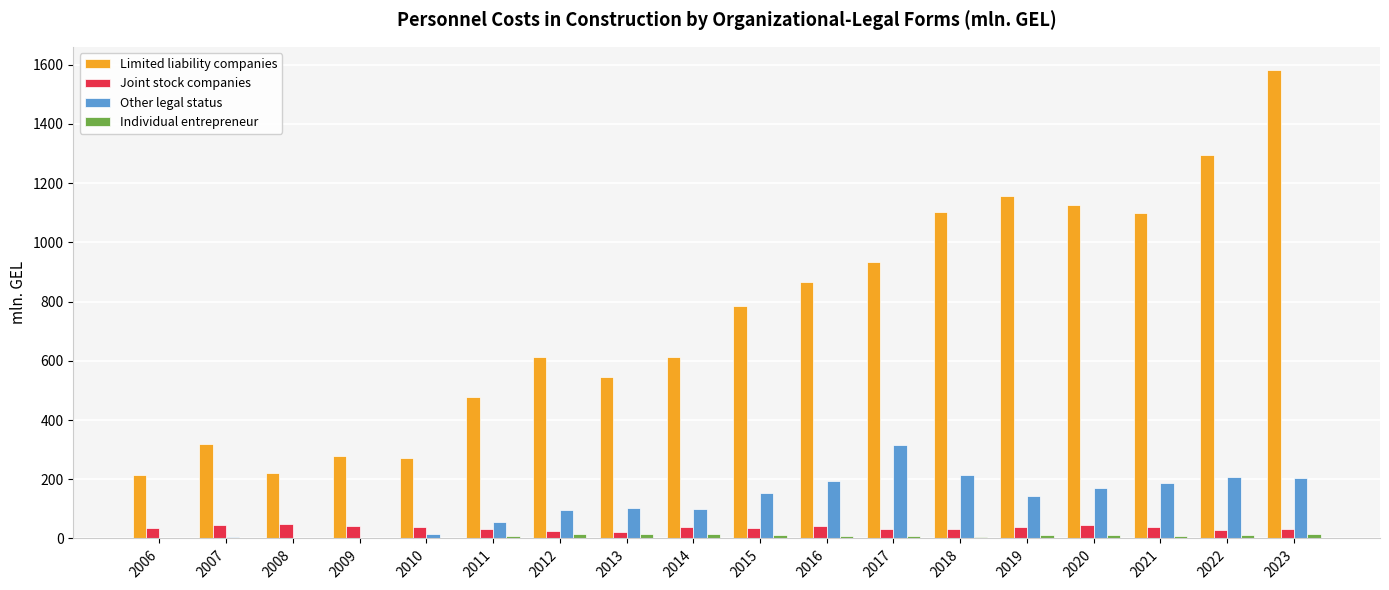

How many series are shown in this chart?

4